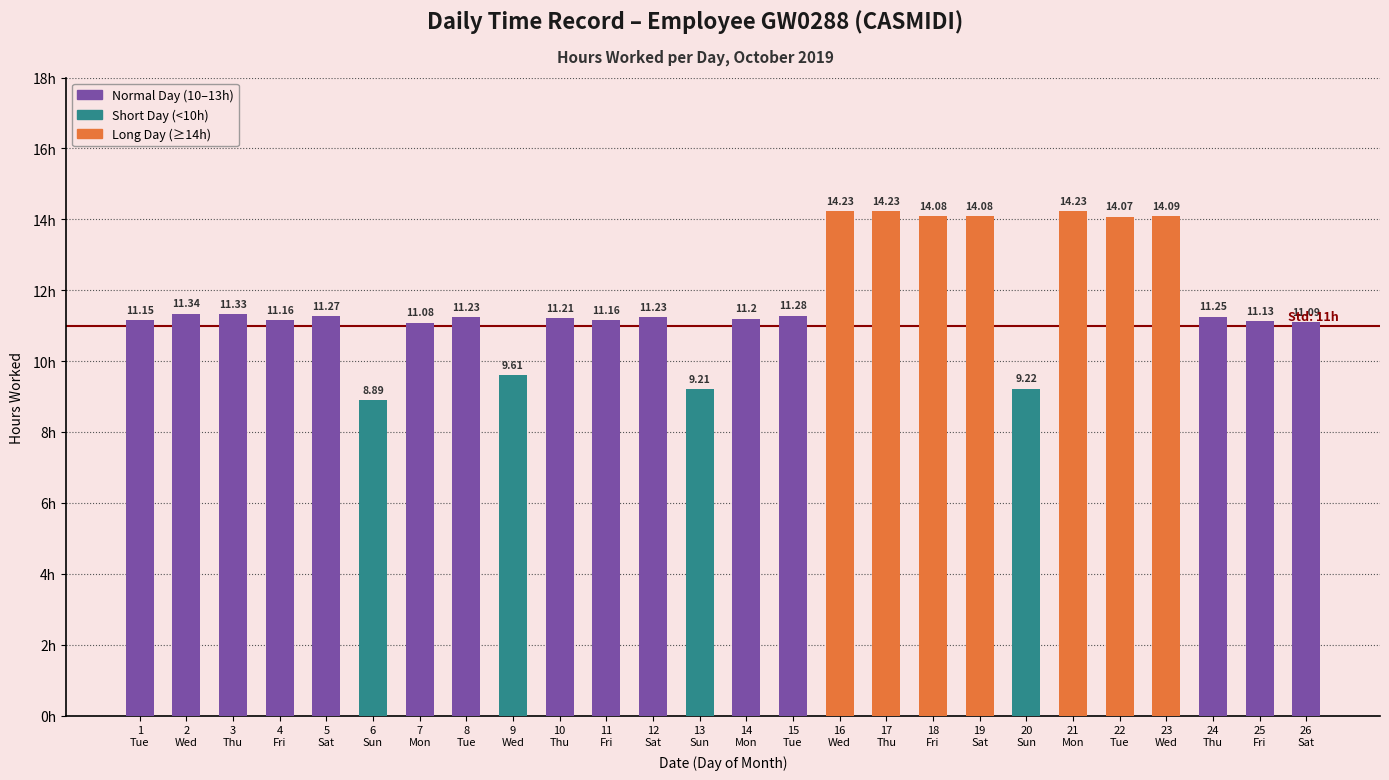

What is the maximum value shown in the chart?

14.2